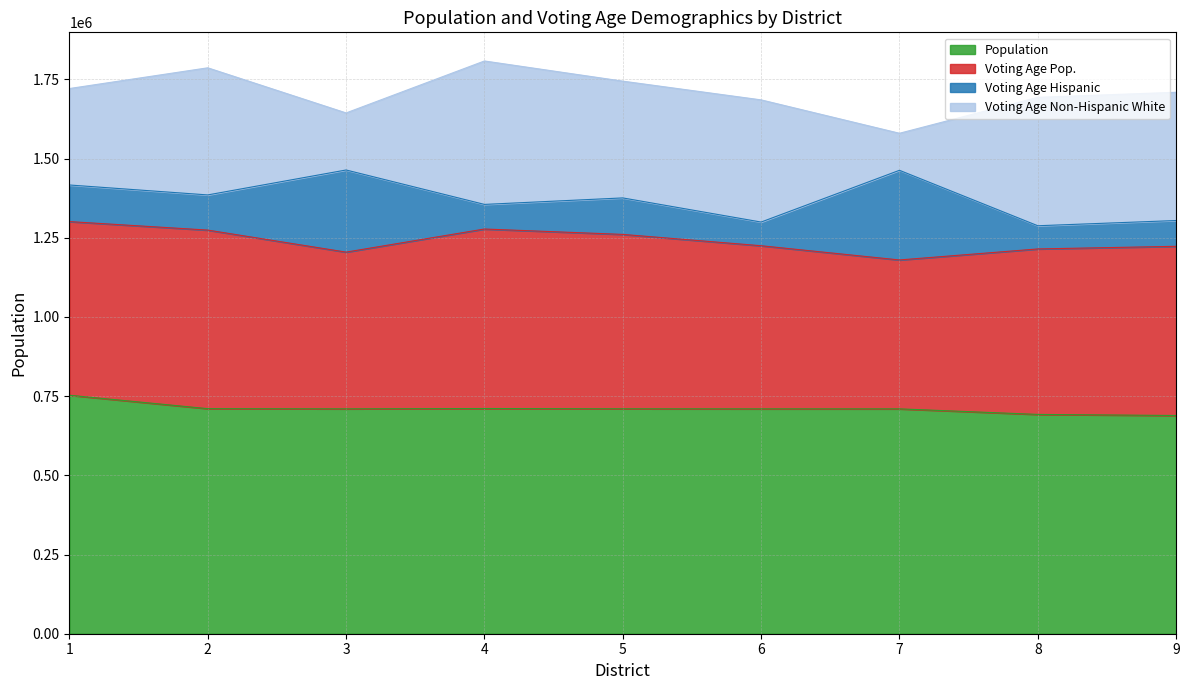

At which category is the sum across all series the highest?

4